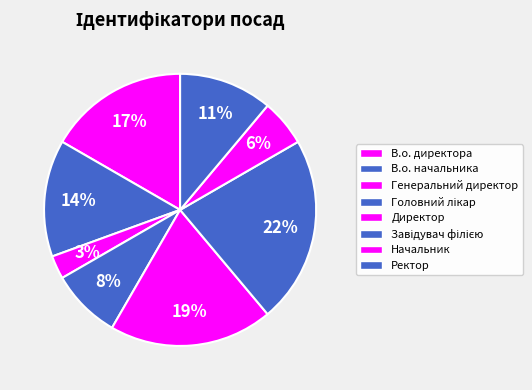

Count the number of slices in the pie.

8